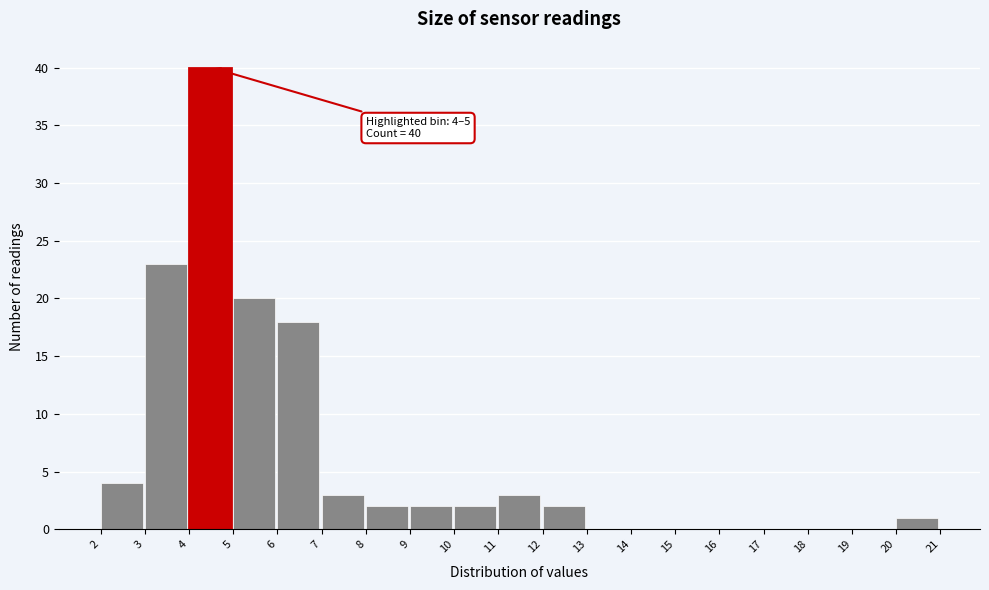

Over which range of the x-axis is the bar tallest?

4 to 5